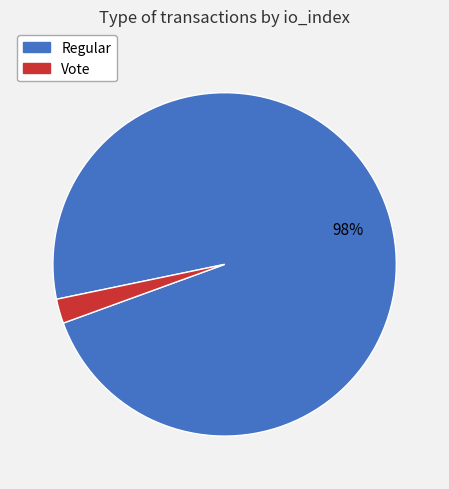

How many segments does this pie chart have?

2